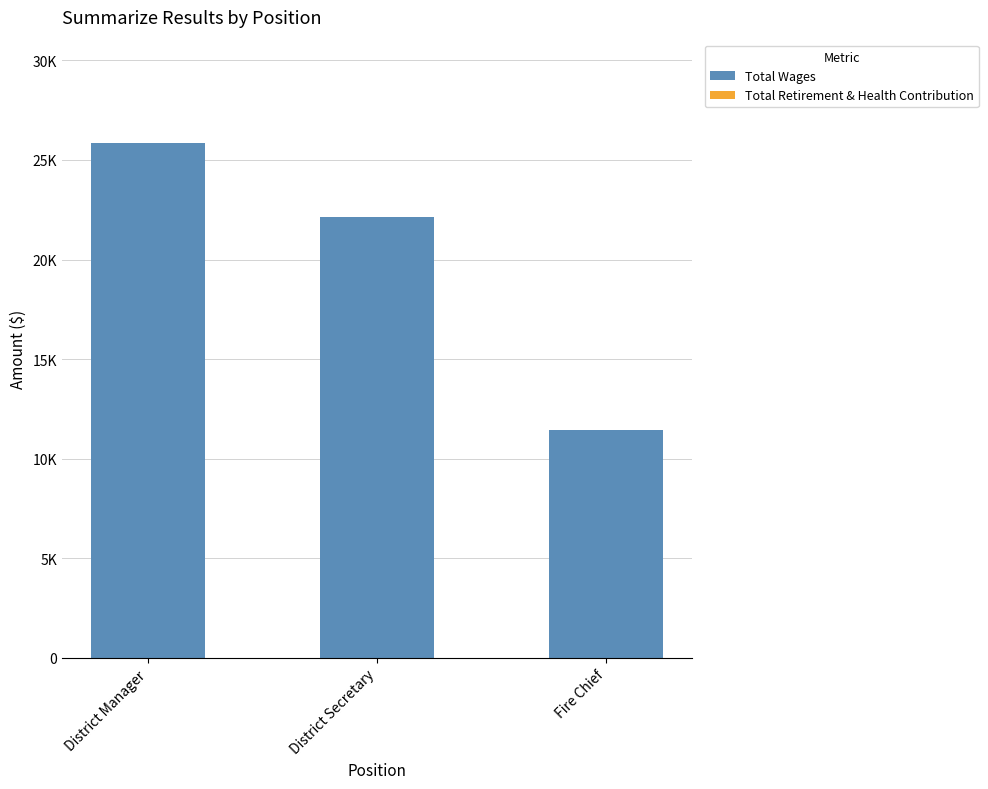

What position from the left is District Secretary?

2